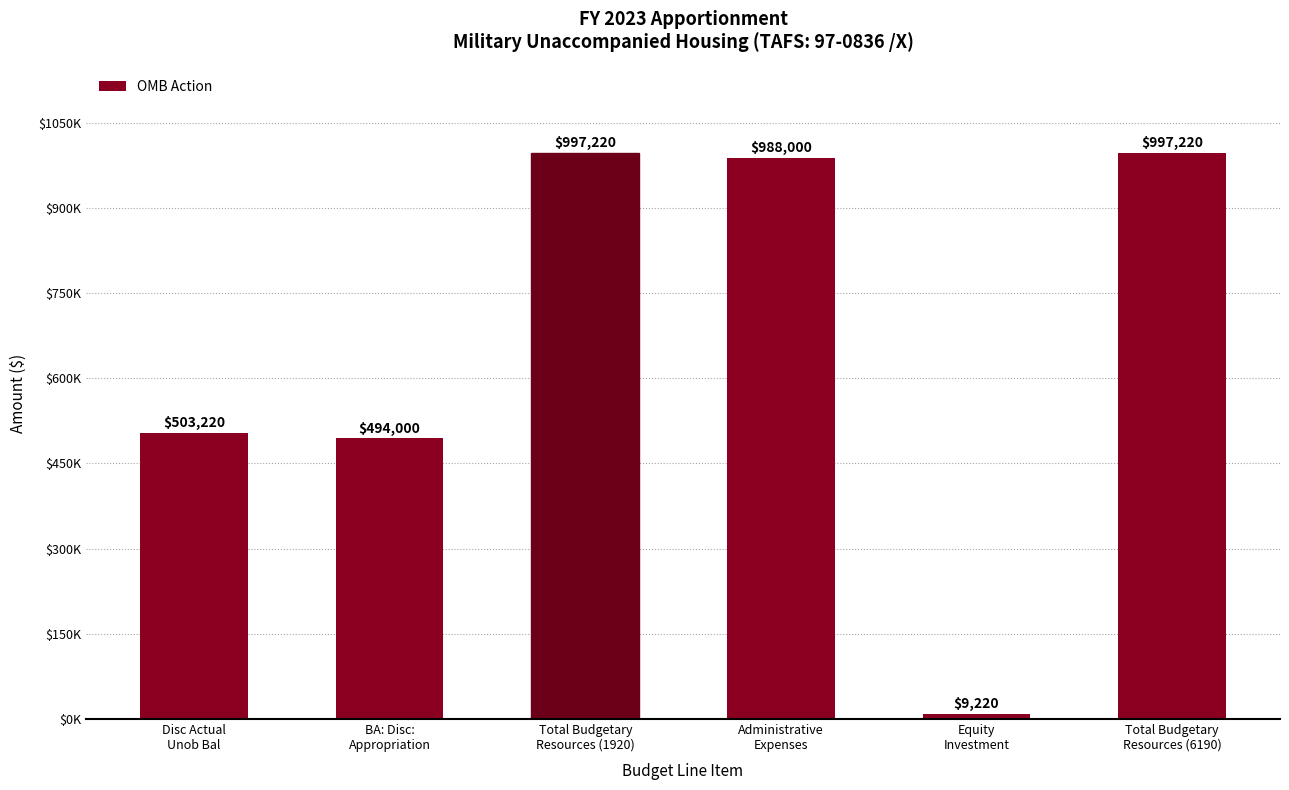

What is the difference between the second highest and second lowest values?

503220